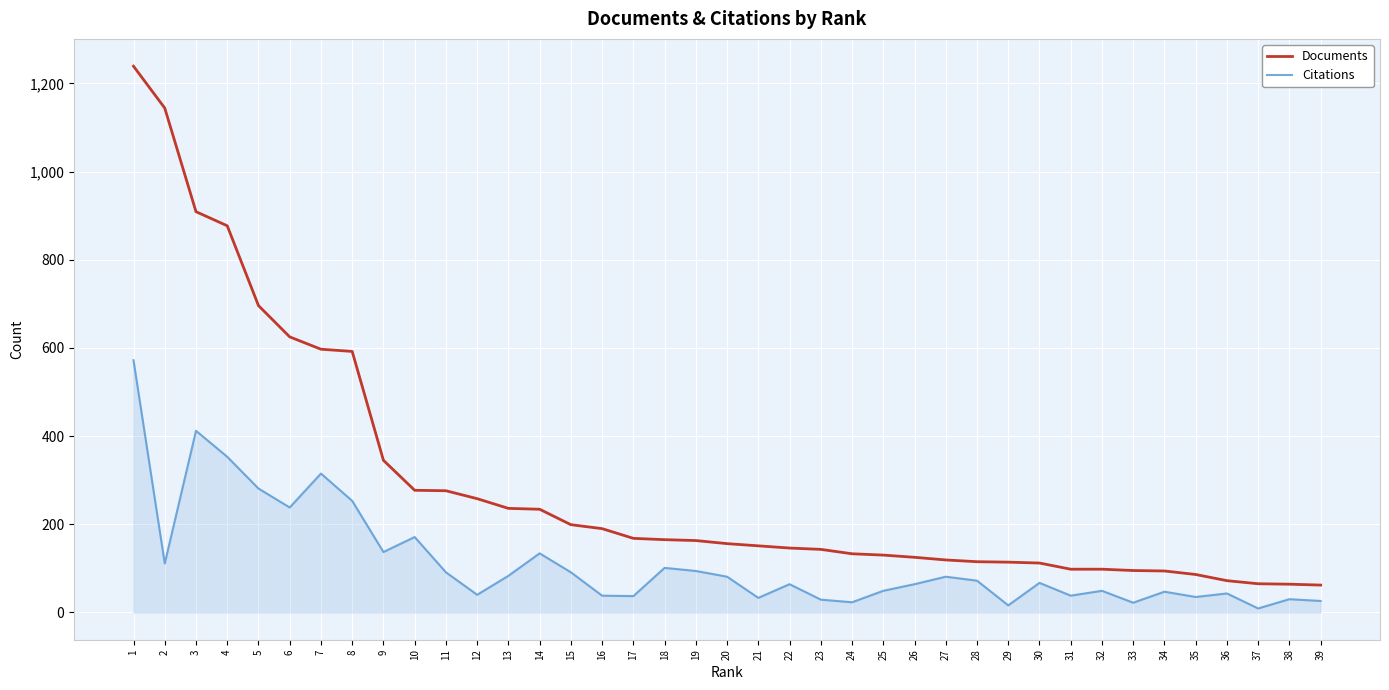

Which series has the largest range (max minus min)?

Documents